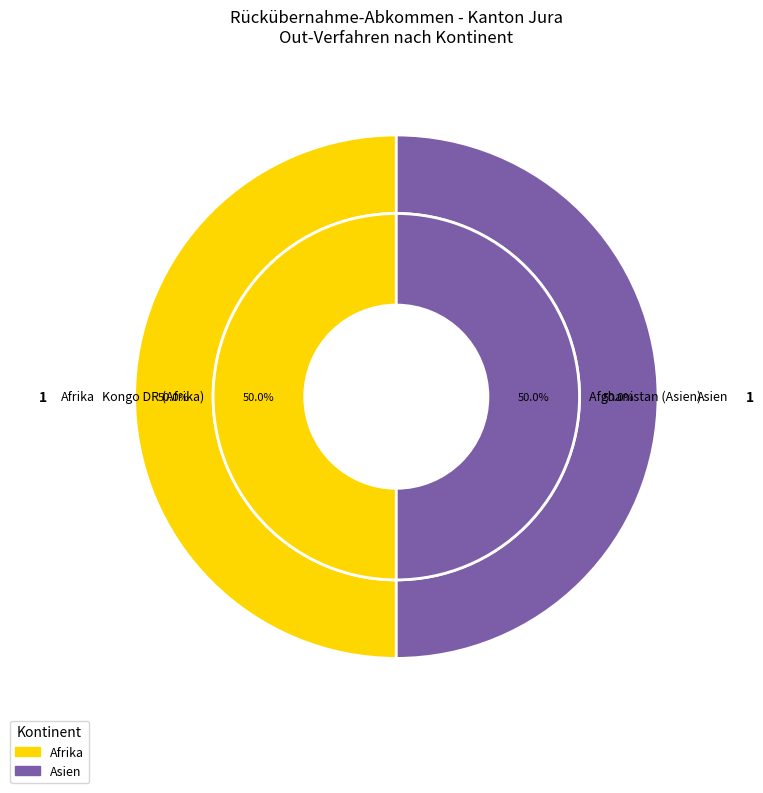

Count the number of slices in the pie.

7